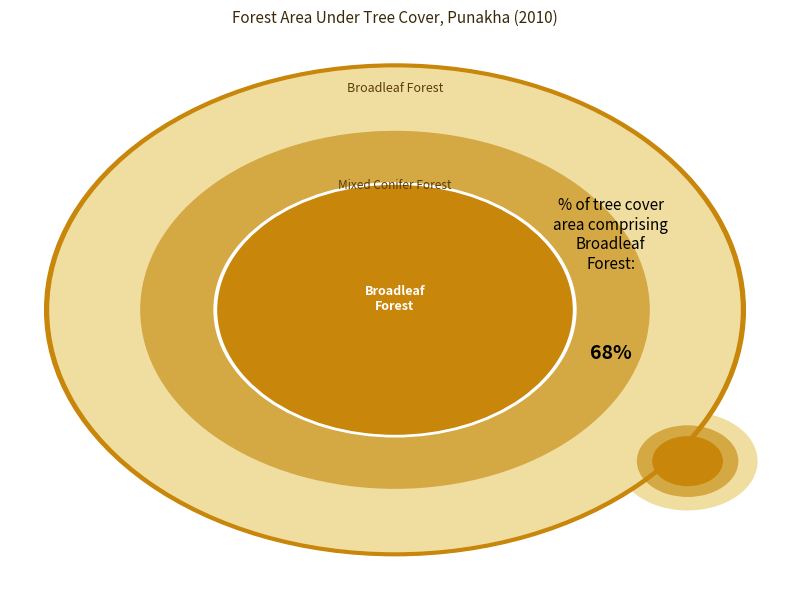

Does Broadleaf Forest account for over 50% of the chart?

Yes